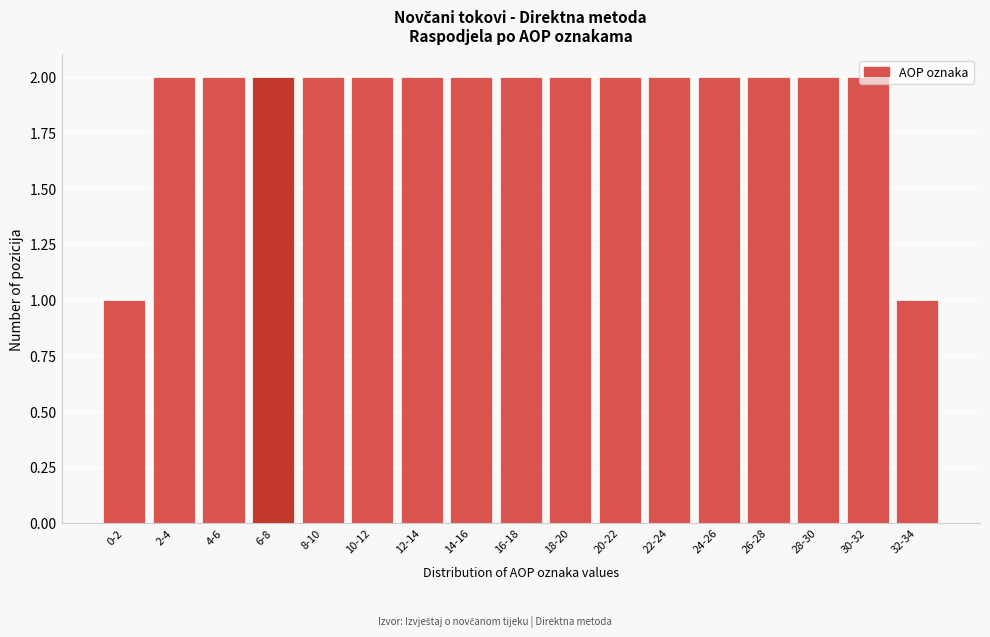

True or false: the data shows 2 at 2-4.

True